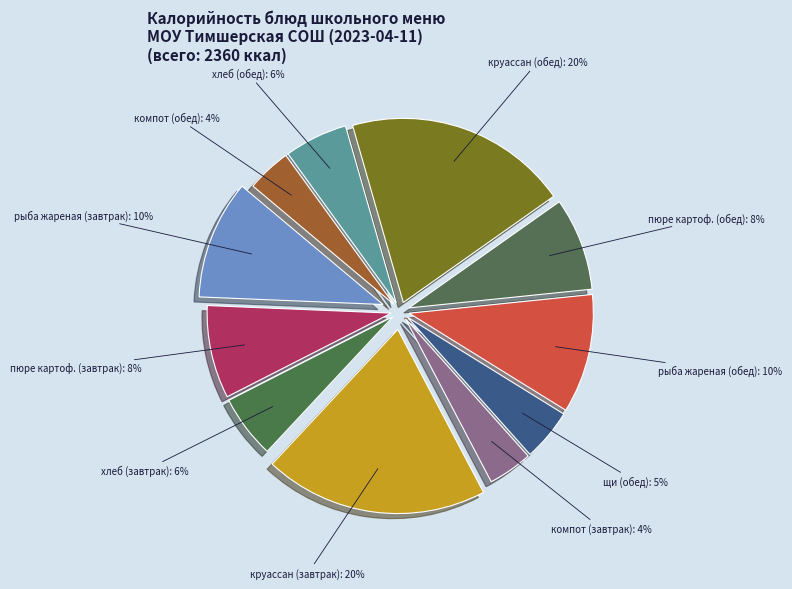

Is it true that рыба жареная (обед) is 1% of the pie?

False